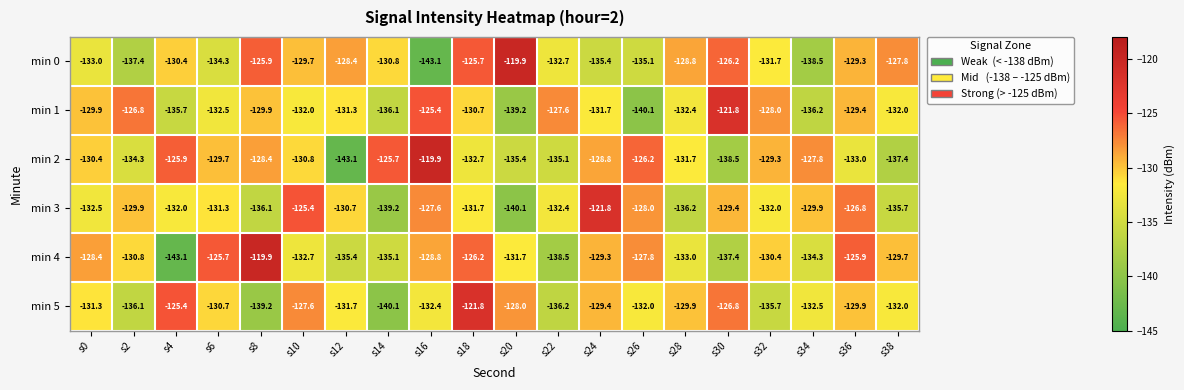

What is the approximate value of min 3 at s28?

-136.2